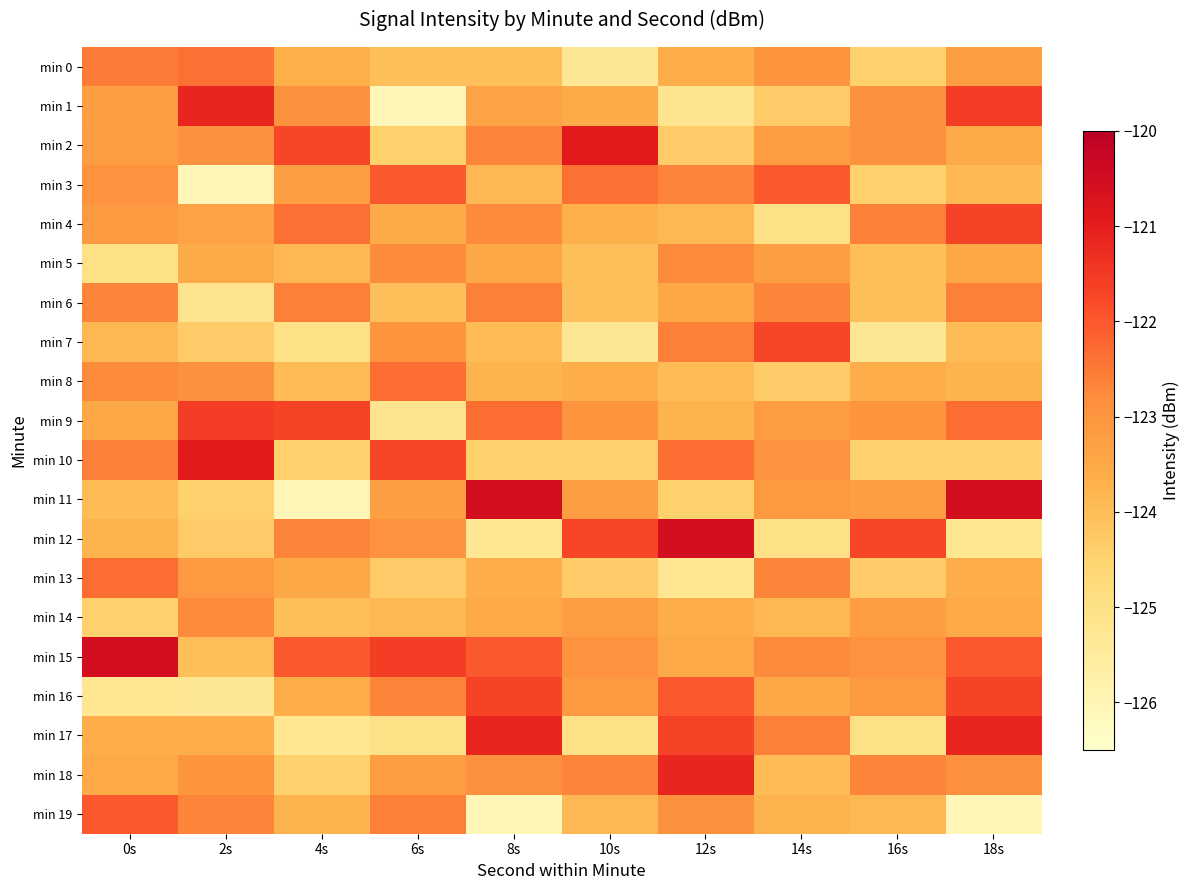

Reading left to right, what are all the values shown in this chart?

min 0: 0s=-122.5	2s=-122.4	4s=-123.6	6s=-124.0	8s=-124.0	10s=-125.3	12s=-123.6	14s=-123.0	16s=-124.5	18s=-123.2
min 1: 0s=-123.2	2s=-121.2	4s=-122.9	6s=-126.0	8s=-123.3	10s=-123.6	12s=-125.2	14s=-124.3	16s=-122.9	18s=-121.6
min 2: 0s=-123.2	2s=-122.9	4s=-121.7	6s=-124.5	8s=-122.7	10s=-120.9	12s=-124.3	14s=-123.2	16s=-122.9	18s=-123.5
min 3: 0s=-123.0	2s=-126.0	4s=-123.2	6s=-122.0	8s=-123.9	10s=-122.4	12s=-122.7	14s=-122.0	16s=-124.5	18s=-123.9
min 4: 0s=-123.1	2s=-123.3	4s=-122.4	6s=-123.5	8s=-122.8	10s=-123.6	12s=-123.9	14s=-125.0	16s=-122.6	18s=-121.7
min 5: 0s=-125.0	2s=-123.6	4s=-123.9	6s=-122.8	8s=-123.5	10s=-124.0	12s=-122.8	14s=-123.2	16s=-124.0	18s=-123.5
min 6: 0s=-122.7	2s=-125.2	4s=-122.6	6s=-124.0	8s=-122.6	10s=-124.0	12s=-123.5	14s=-122.7	16s=-124.0	18s=-122.6
min 7: 0s=-123.9	2s=-124.3	4s=-125.0	6s=-123.0	8s=-124.0	10s=-125.3	12s=-122.6	14s=-121.7	16s=-125.3	18s=-124.0
min 8: 0s=-122.8	2s=-122.9	4s=-124.0	6s=-122.3	8s=-123.8	10s=-123.6	12s=-124.0	14s=-124.3	16s=-123.6	18s=-123.8
min 9: 0s=-123.5	2s=-121.6	4s=-121.7	6s=-125.2	8s=-122.3	10s=-123.0	12s=-123.8	14s=-123.2	16s=-123.0	18s=-122.3
min 10: 0s=-122.6	2s=-120.9	4s=-124.5	6s=-121.7	8s=-124.5	10s=-124.5	12s=-122.3	14s=-123.0	16s=-124.5	18s=-124.5
min 11: 0s=-124.0	2s=-124.5	4s=-126.0	6s=-123.2	8s=-120.6	10s=-123.2	12s=-124.5	14s=-123.1	16s=-123.2	18s=-120.6
min 12: 0s=-123.8	2s=-124.3	4s=-122.7	6s=-123.0	8s=-125.3	10s=-121.7	12s=-120.6	14s=-125.0	16s=-121.7	18s=-125.3
min 13: 0s=-122.3	2s=-123.1	4s=-123.5	6s=-124.3	8s=-123.6	10s=-124.3	12s=-125.3	14s=-122.7	16s=-124.3	18s=-123.6
min 14: 0s=-124.5	2s=-122.8	4s=-124.0	6s=-123.9	8s=-123.5	10s=-123.2	12s=-123.6	14s=-123.9	16s=-123.2	18s=-123.5
min 15: 0s=-120.6	2s=-124.0	4s=-122.0	6s=-121.6	8s=-122.0	10s=-123.0	12s=-123.5	14s=-122.8	16s=-123.0	18s=-122.0
min 16: 0s=-125.3	2s=-125.3	4s=-123.6	6s=-122.7	8s=-121.7	10s=-123.1	12s=-122.0	14s=-123.5	16s=-123.1	18s=-121.7
min 17: 0s=-123.6	2s=-123.6	4s=-125.3	6s=-125.0	8s=-121.2	10s=-125.0	12s=-121.7	14s=-122.6	16s=-125.0	18s=-121.2
min 18: 0s=-123.5	2s=-123.0	4s=-124.5	6s=-123.2	8s=-122.9	10s=-122.7	12s=-121.2	14s=-124.0	16s=-122.7	18s=-122.9
min 19: 0s=-122.0	2s=-122.7	4s=-123.8	6s=-122.6	8s=-126.0	10s=-123.9	12s=-122.9	14s=-123.8	16s=-123.9	18s=-126.0